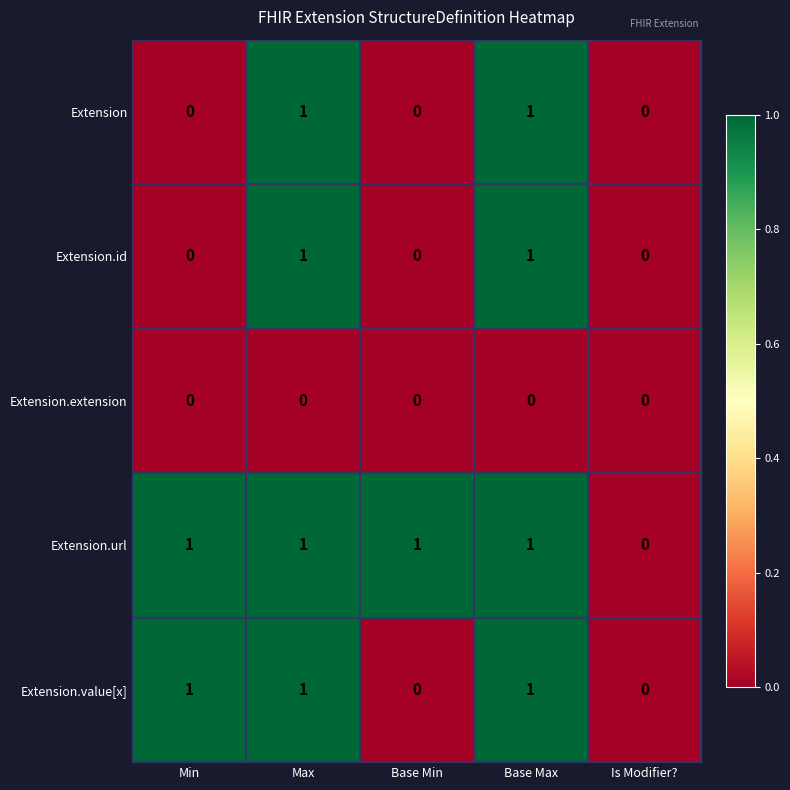

Which series changed the most between Min and Base Min?

Extension.value[x]